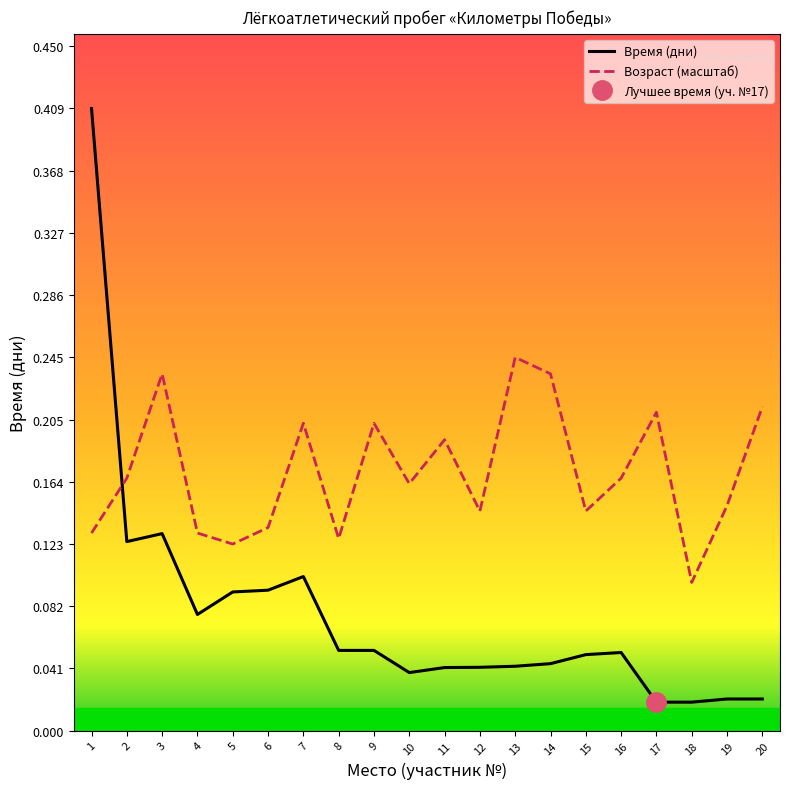

Rank the series at 11 from highest to lowest value.

Возраст (масштаб), Время (дни)